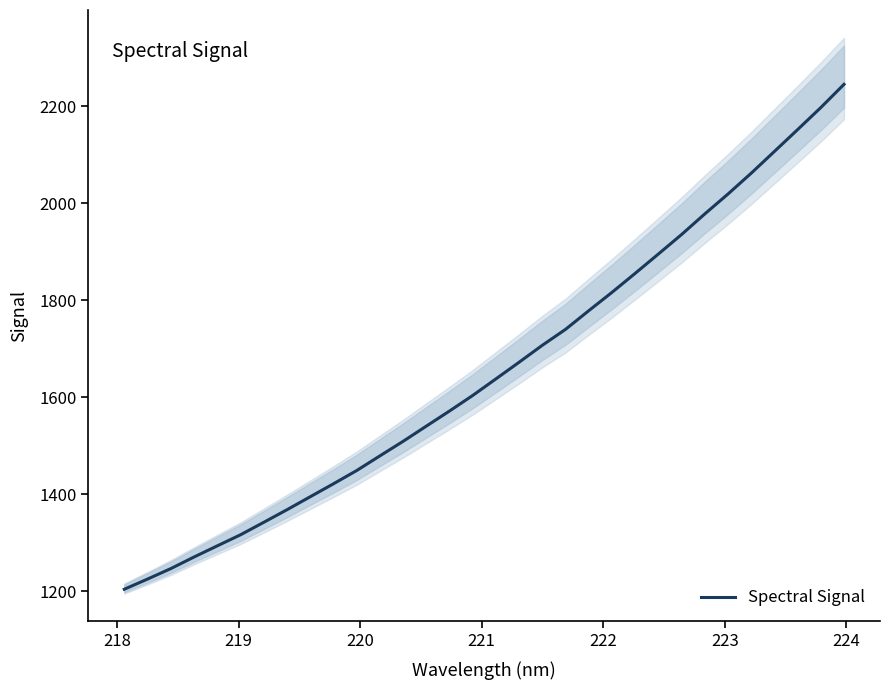

How many categories are shown in the chart?

32